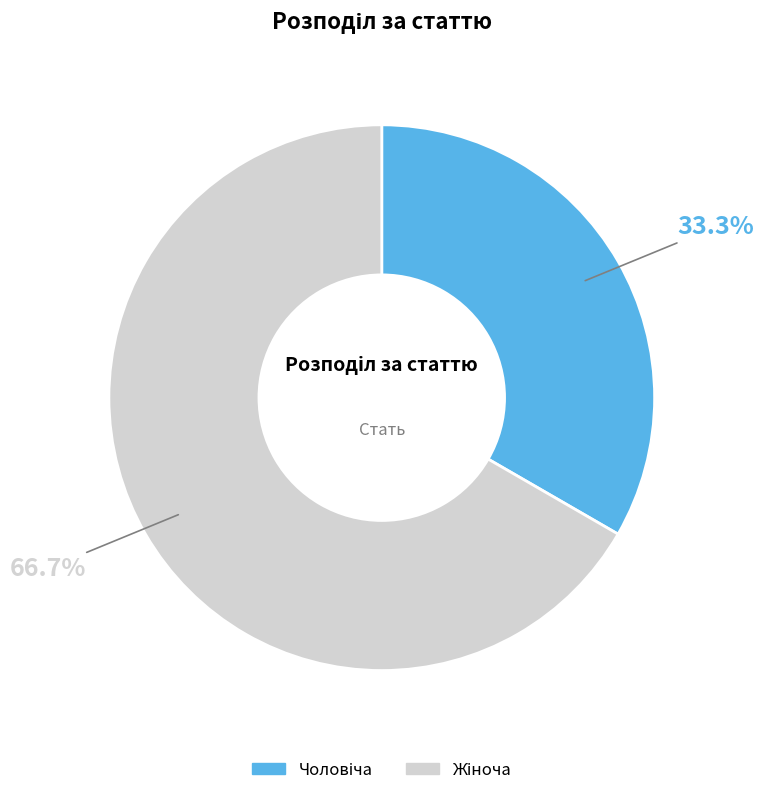

Does any single category account for the majority?

Yes